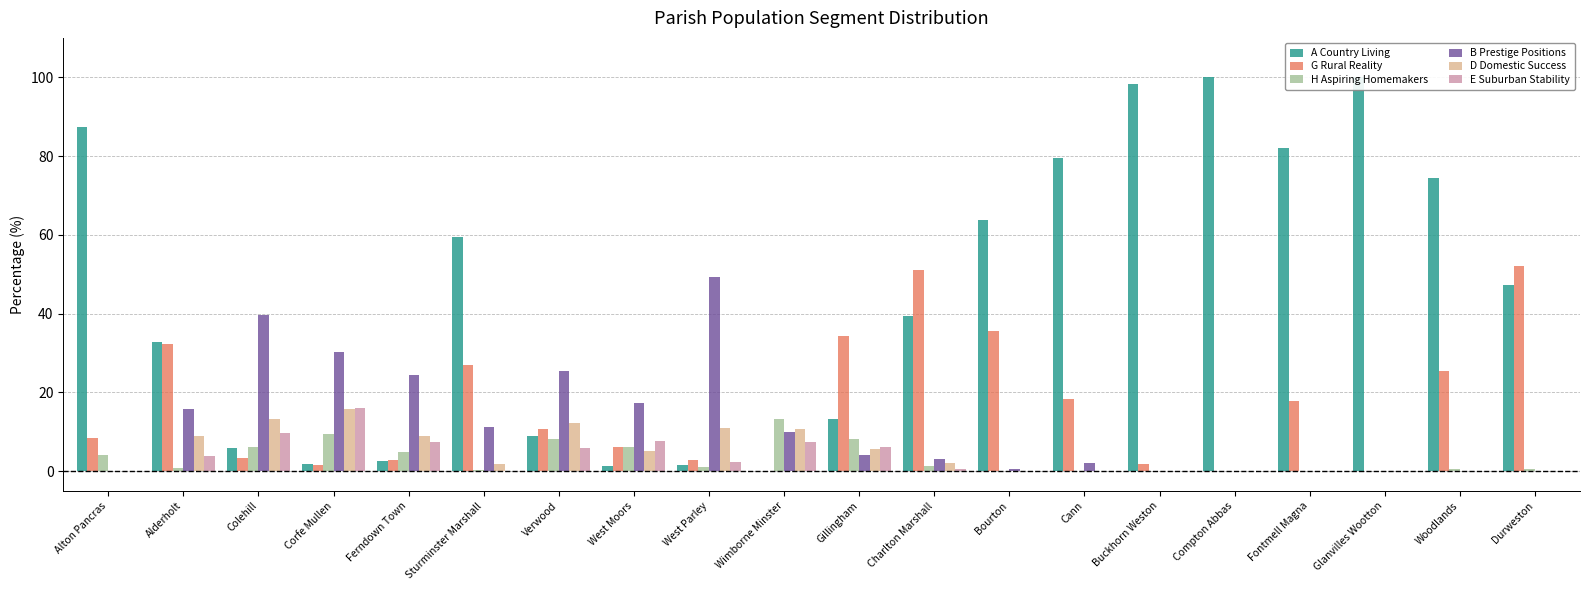

At which category is the sum across all series the highest?

Woodlands